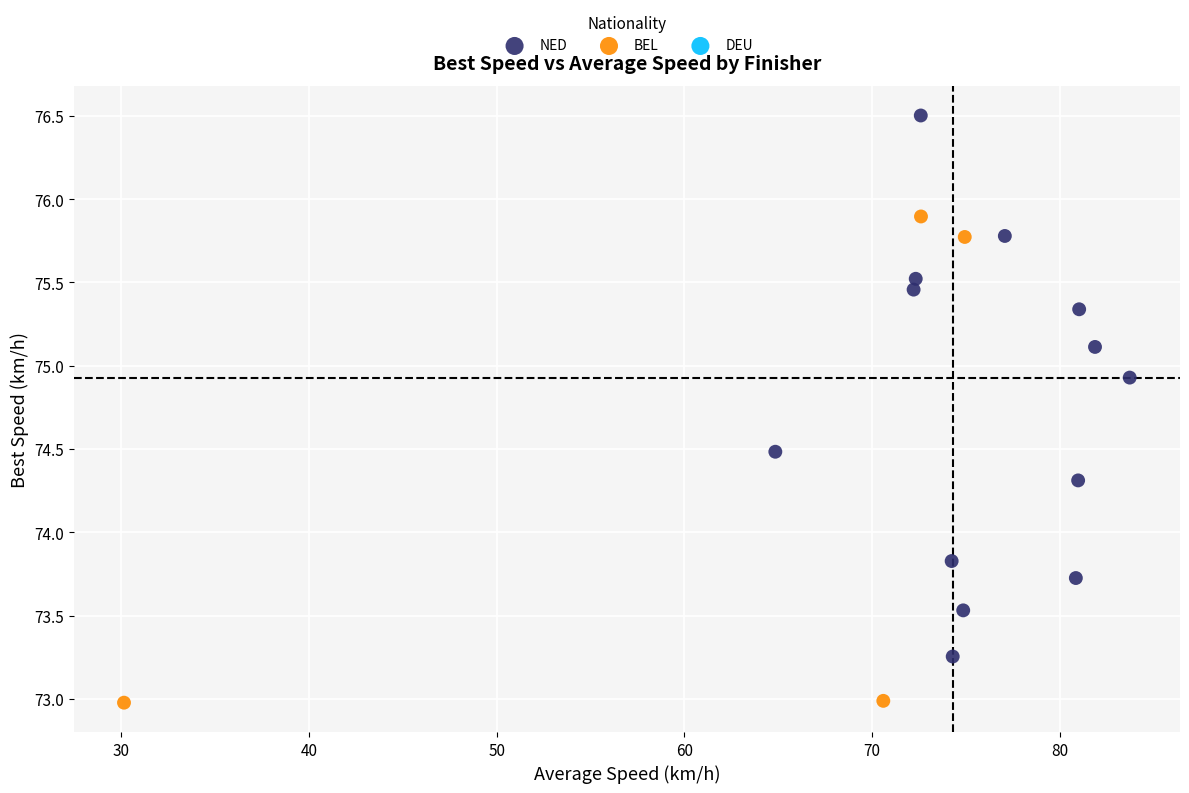

Which series contains the lowest Y value?

BEL